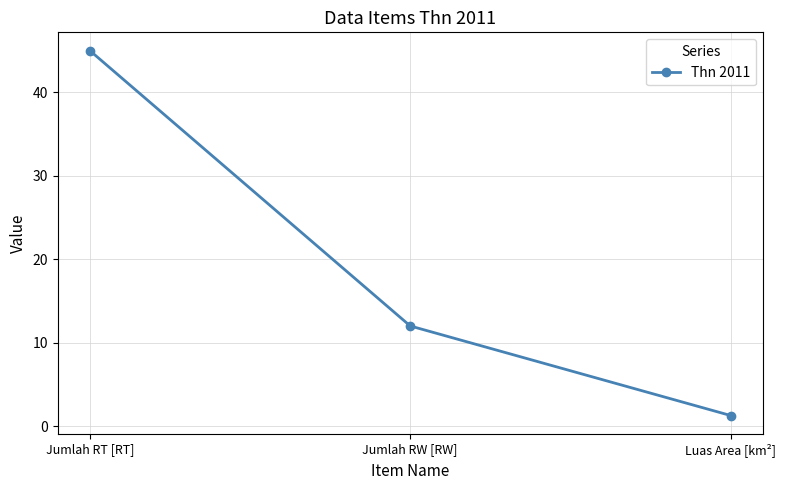

How many distinct data groups are displayed?

1